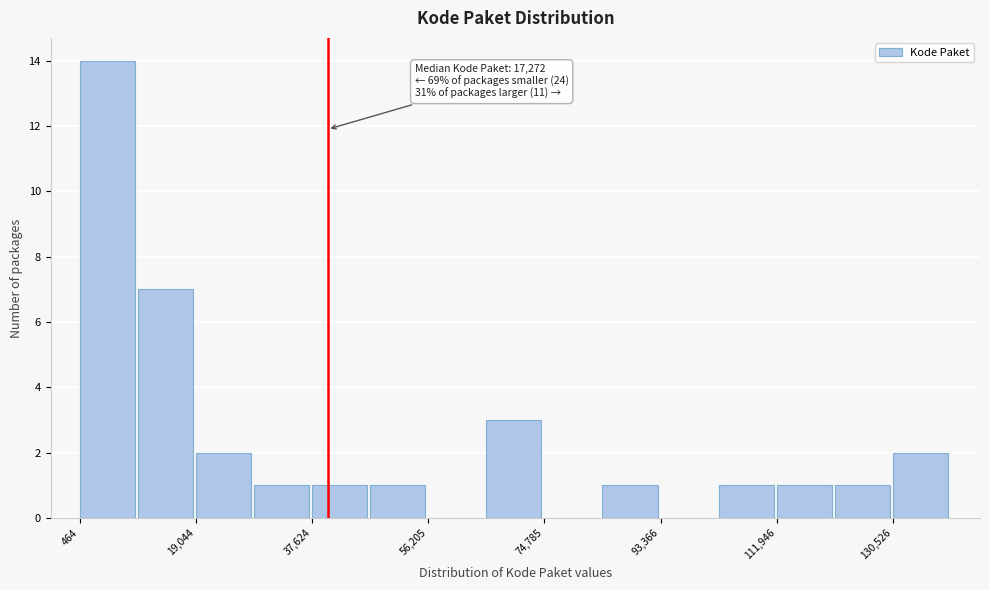

Over which range of the x-axis is the bar tallest?

0 to 10000